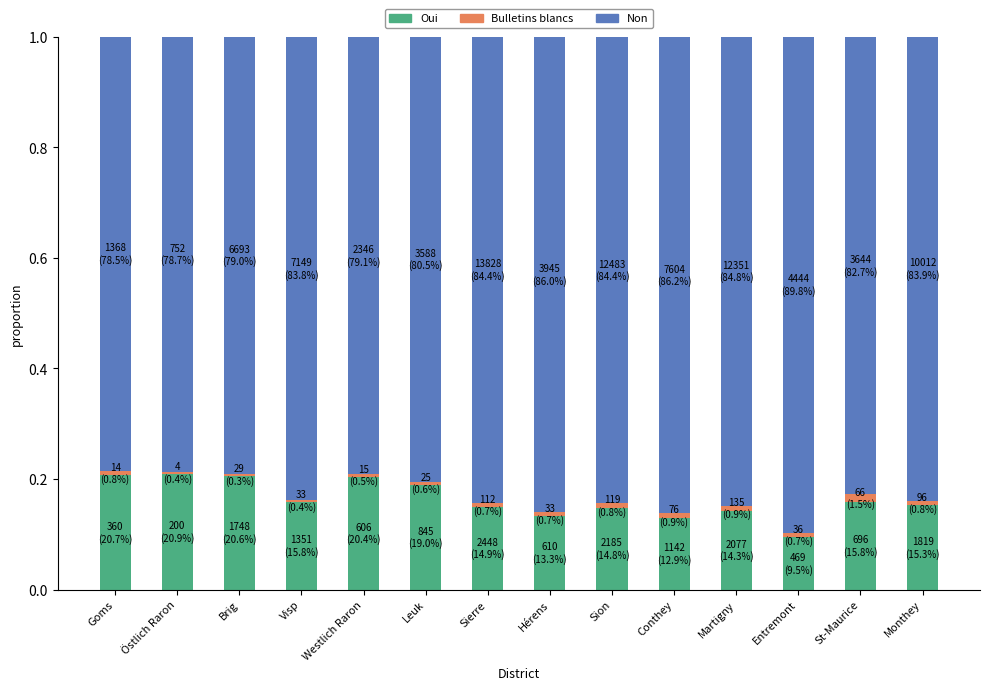

Which category has the lowest value in the Oui series?

Entremont